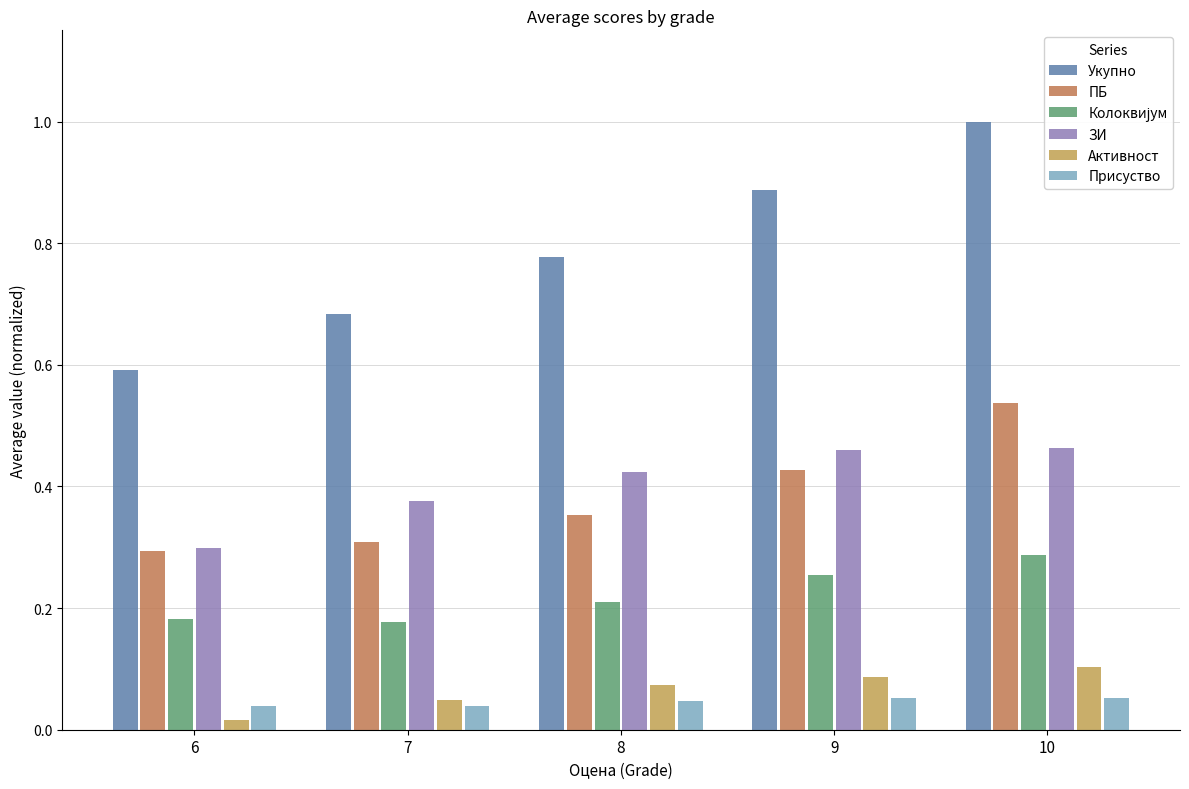

The value of Активност at 8 is 0.0. True or false?

False